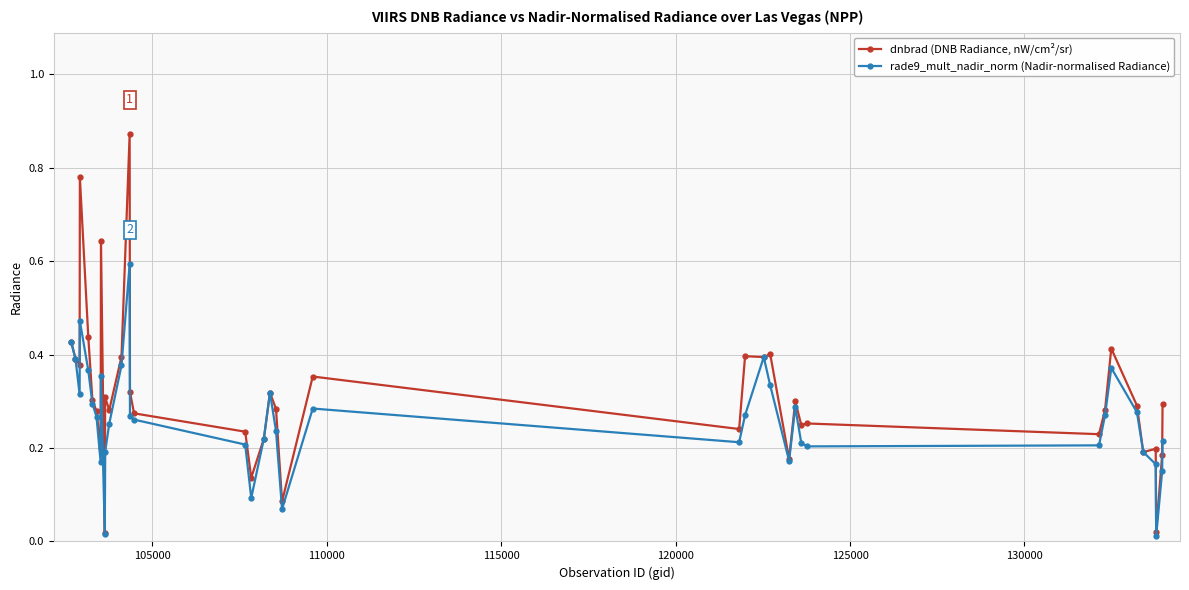

List the series in order of their overall mean, highest first.

dnbrad (DNB Radiance, nW/cm²/sr), rade9_mult_nadir_norm (Nadir-normalised Radiance)